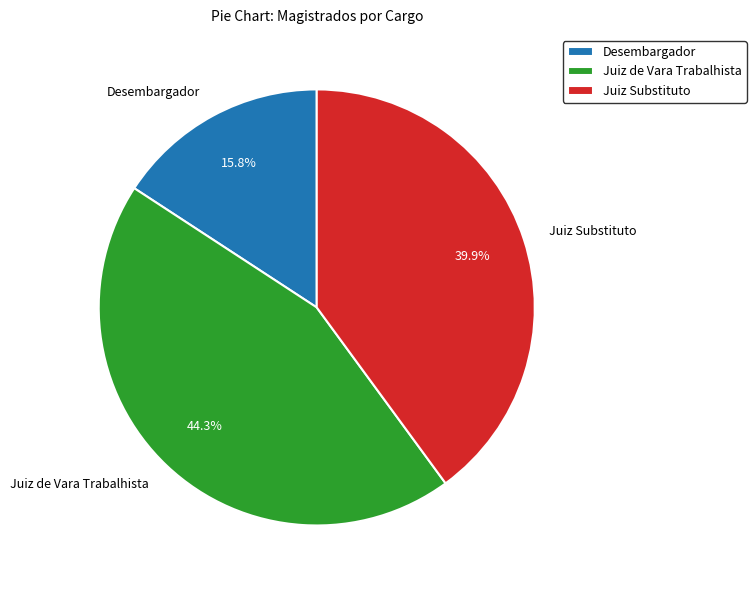

What is the largest slice in the pie chart?

Juiz de Vara Trabalhista